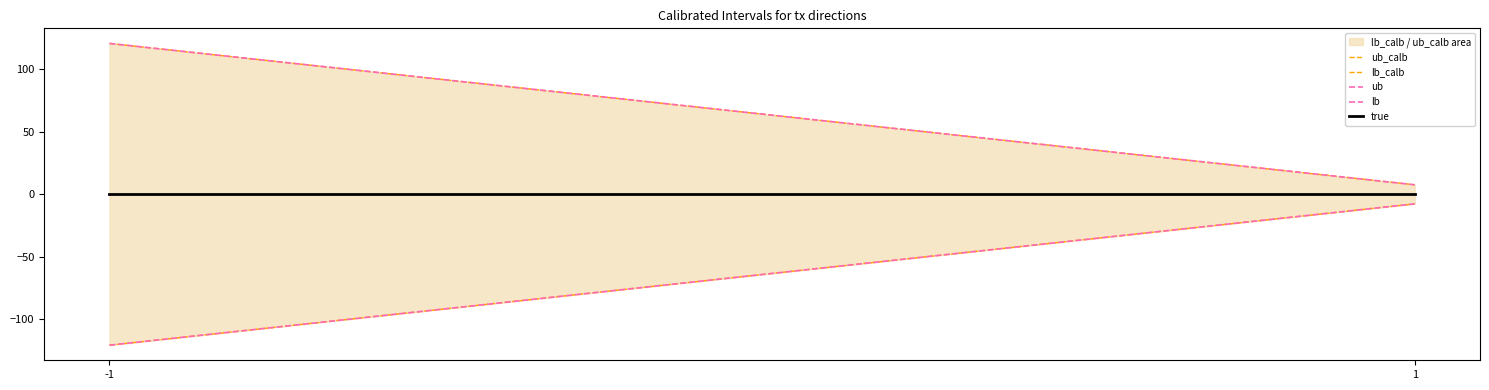

At which label does ub_calb reach its minimum?

1